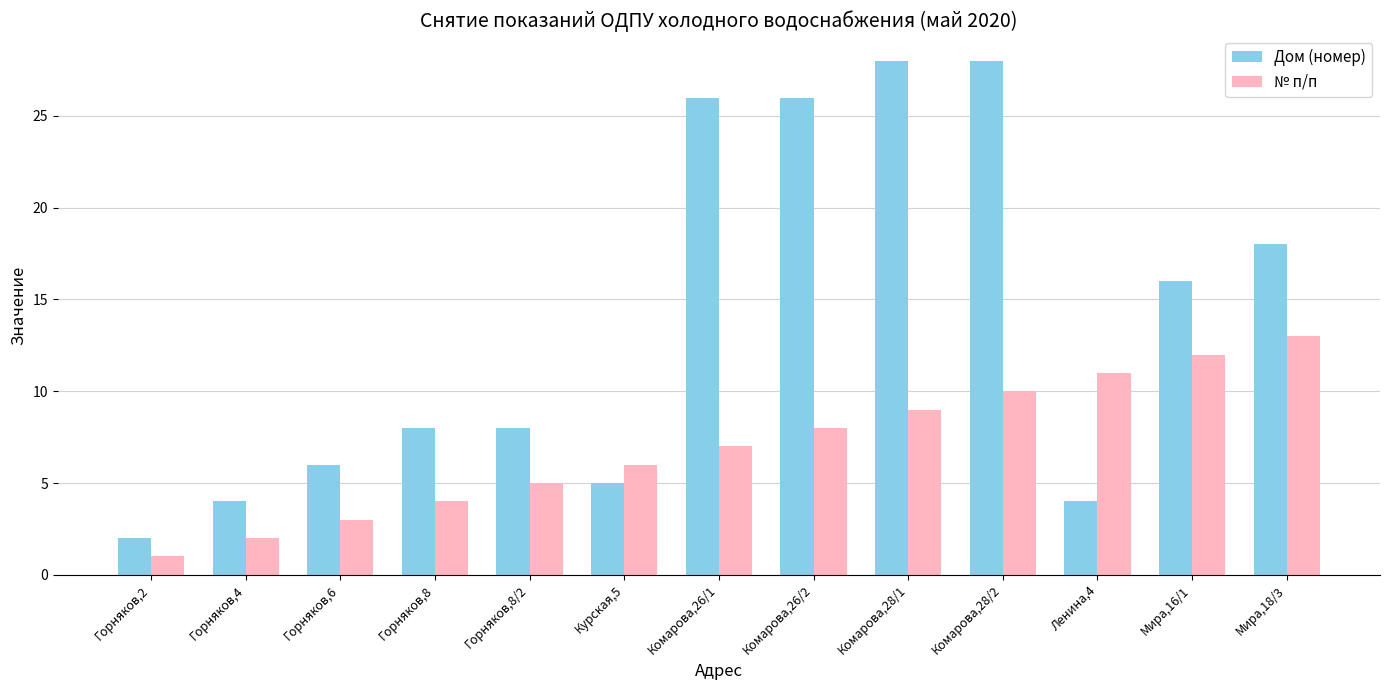

True or false: Дом (номер) has a value of 28 at Комарова,28/1.

True